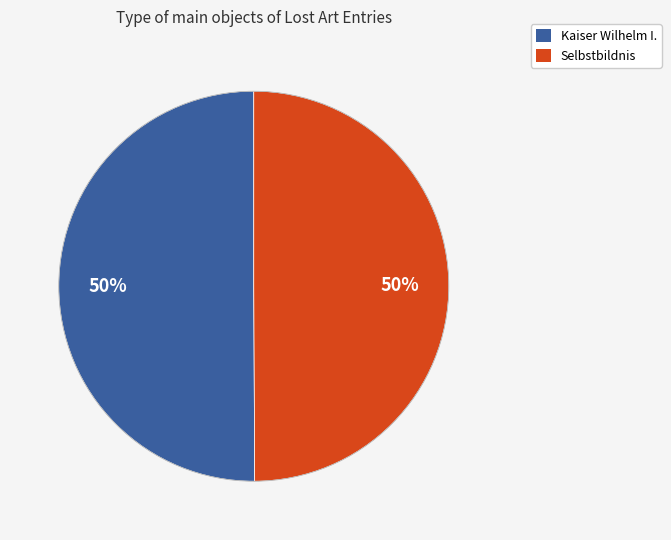

Combined, do Selbstbildnis and Kaiser Wilhelm I. account for over 50%?

Yes